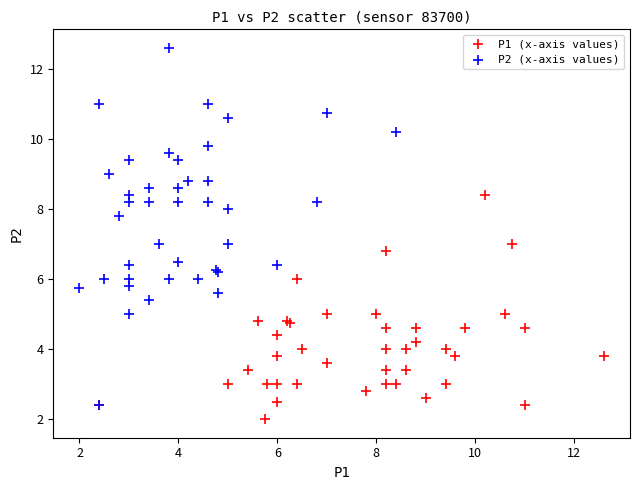

Which series has the largest Y range (max minus min)?

P2 (x-axis values)